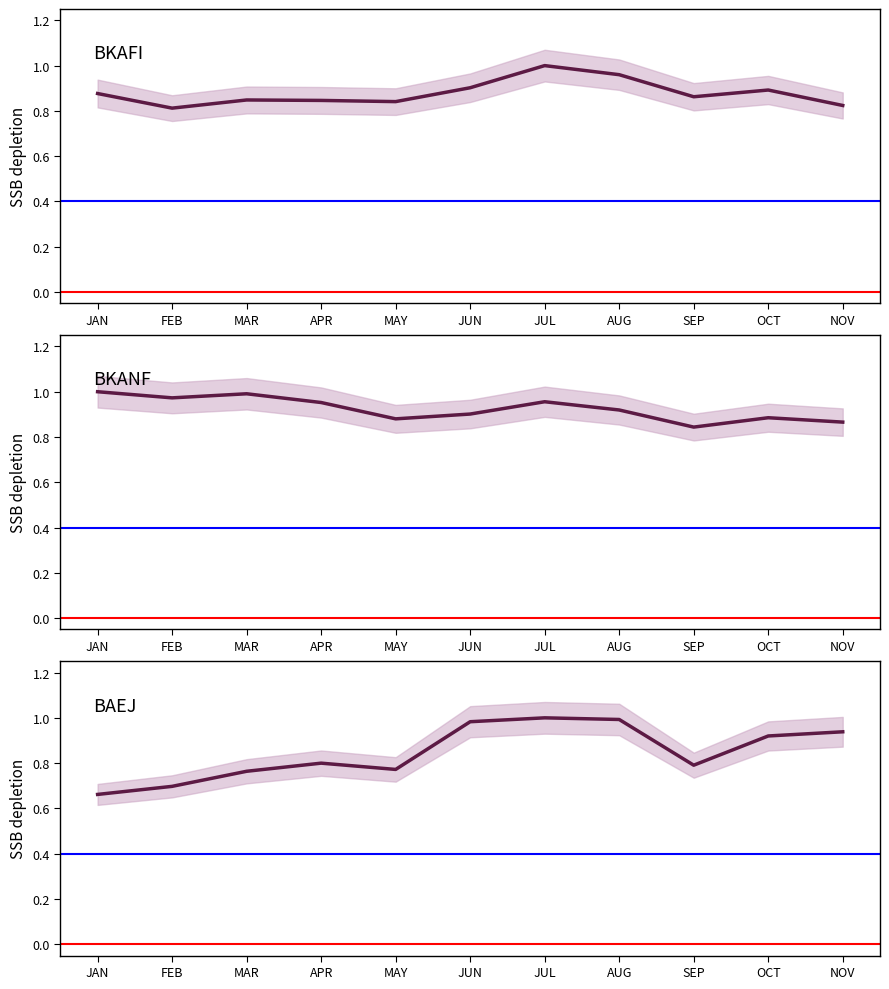

Where is BKAFI nearest to the value 0?

FEB